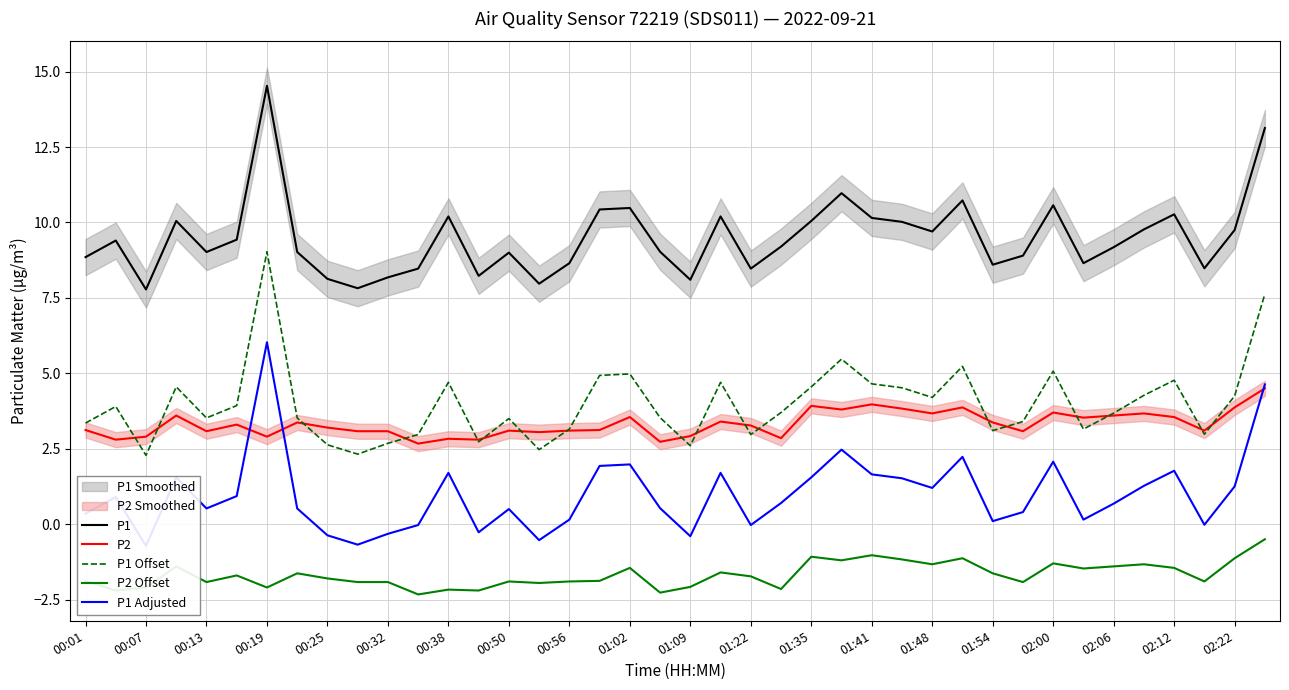

At which label does P1 reach its peak?

00:19